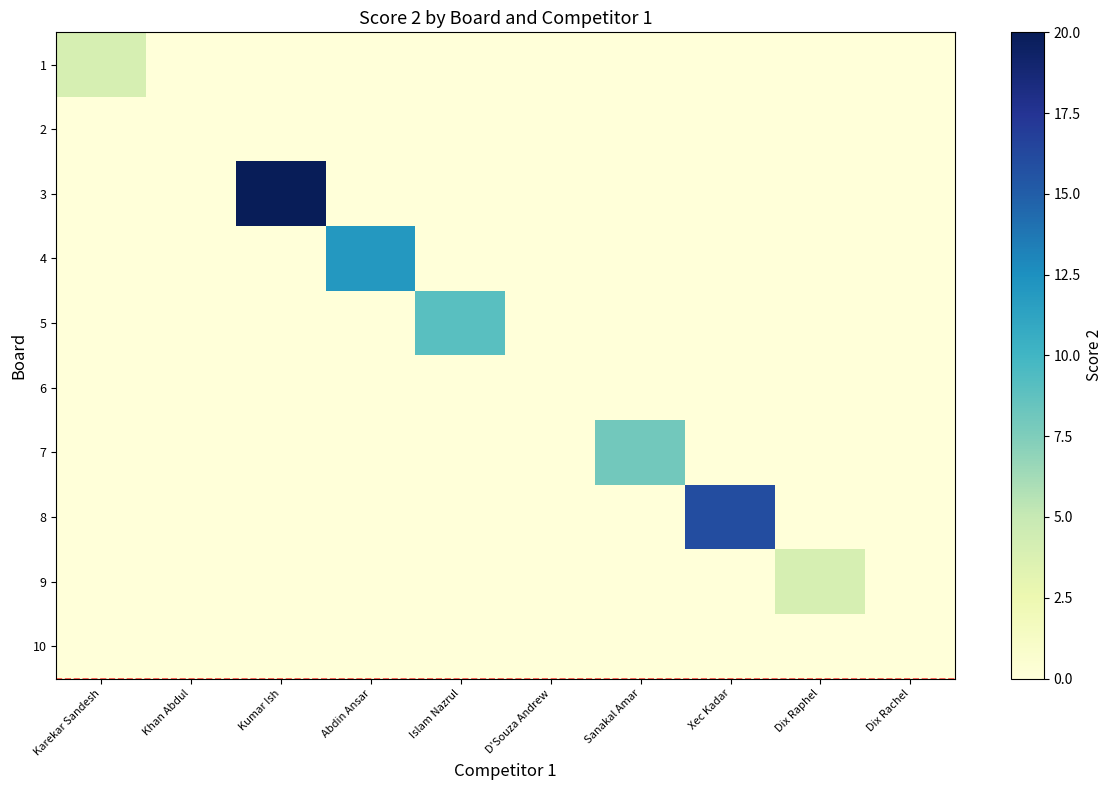

At Dix Rachel, list the series in order from largest to smallest.

1, 2, 3, 4, 5, 6, 7, 8, 9, 10